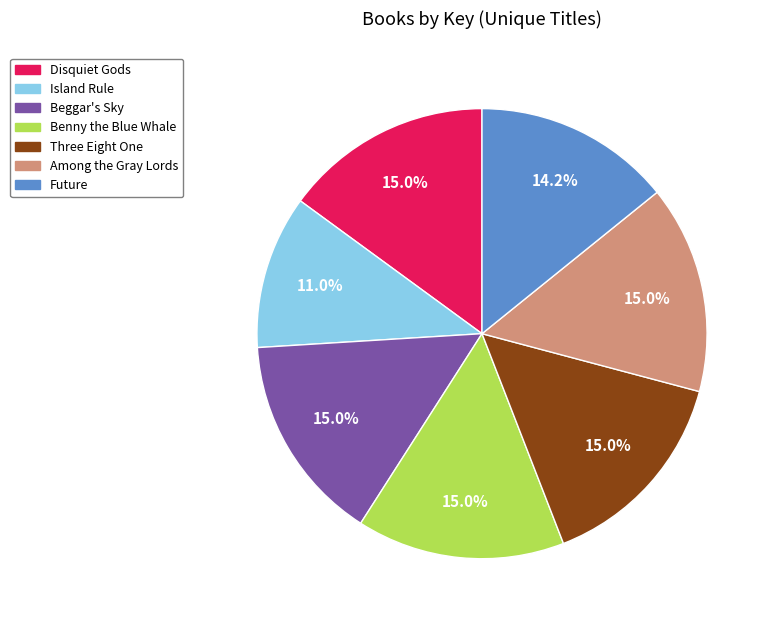

What is the total percentage of Future and Beggar's Sky?

29.1%